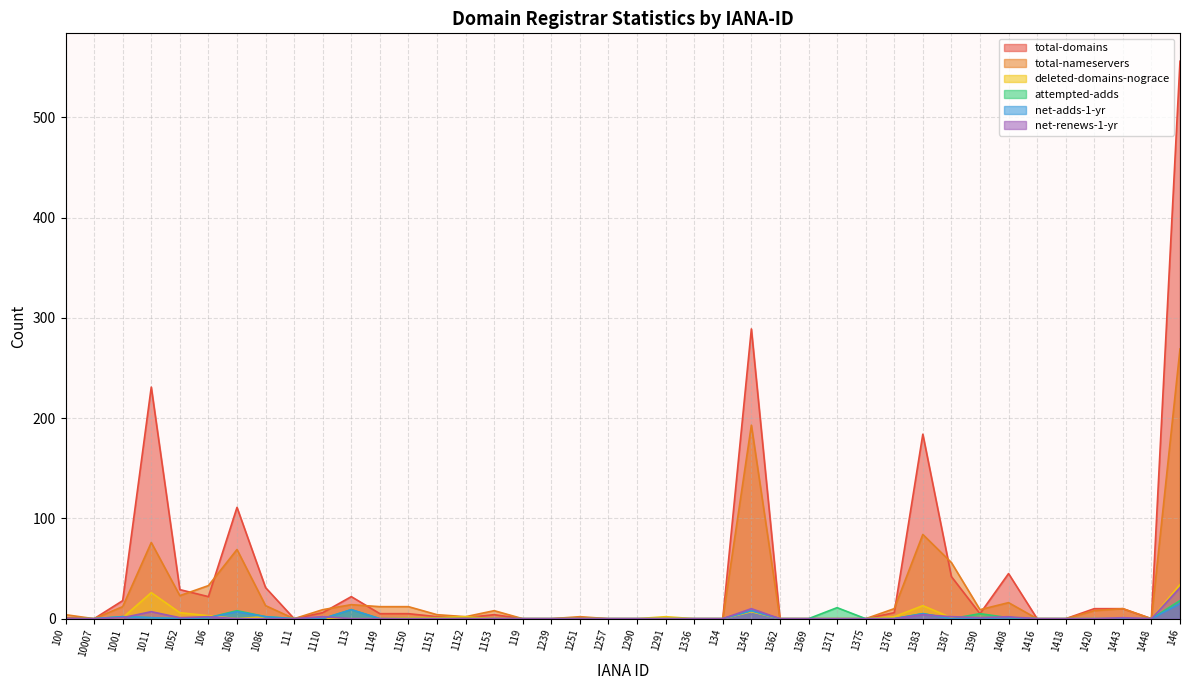

What is the maximum value shown in the chart?

556